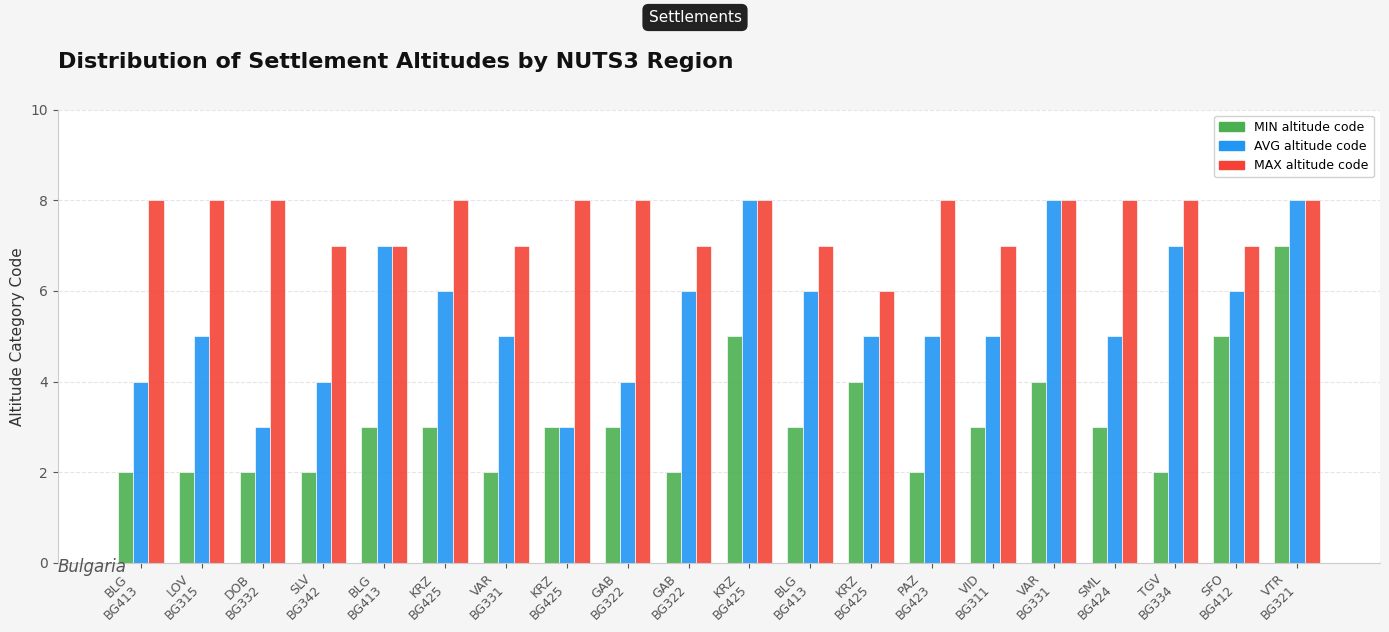

Count the number of data series in this chart.

3